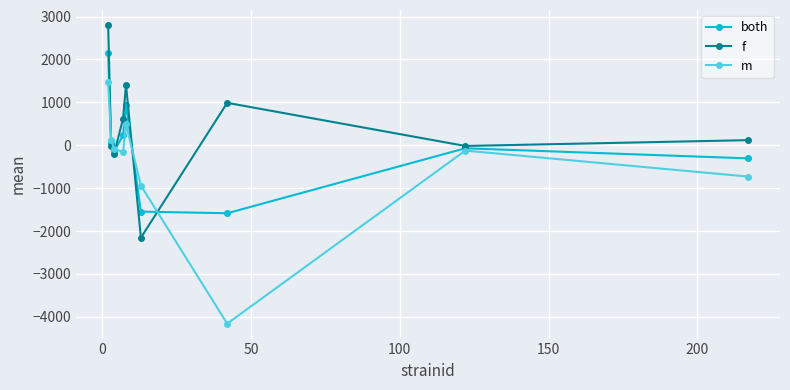

Which series has the largest range (max minus min)?

m